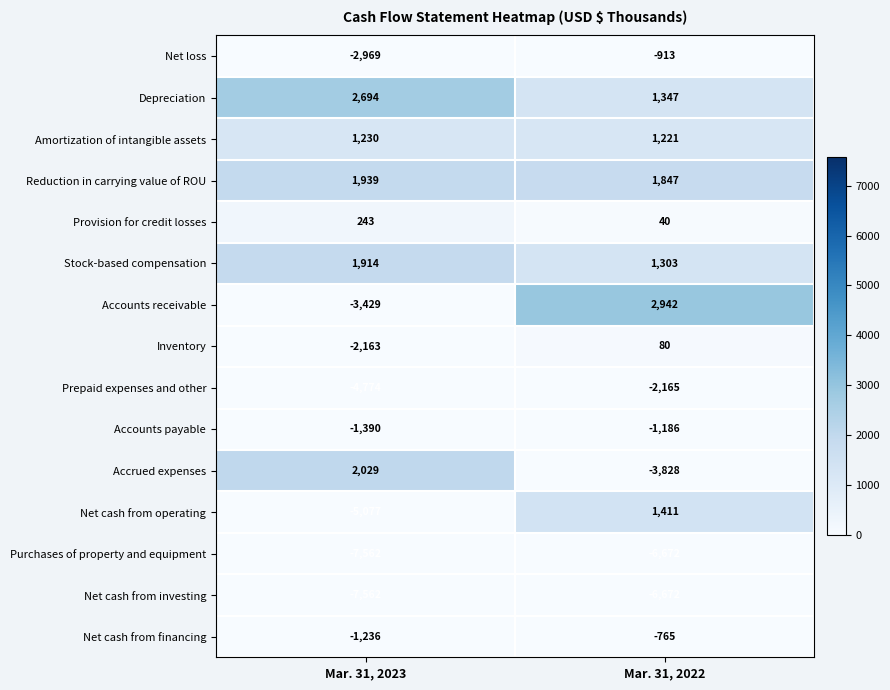

Reading left to right, list all the values displayed in this chart.

Net loss: -2969	-913
Depreciation: 2694	1347
Amortization of intangible assets: 1230	1221
Reduction in carrying value of ROU: 1939	1847
Provision for credit losses: 243	40
Stock-based compensation: 1914	1303
Accounts receivable: -3429	2942
Inventory: -2163	80
Prepaid expenses and other: -4774	-2165
Accounts payable: -1390	-1186
Accrued expenses: 2029	-3828
Net cash from operating: -5077	1411
Purchases of property and equipment: -7562	-6672
Net cash from investing: -7562	-6672
Net cash from financing: -1236	-765